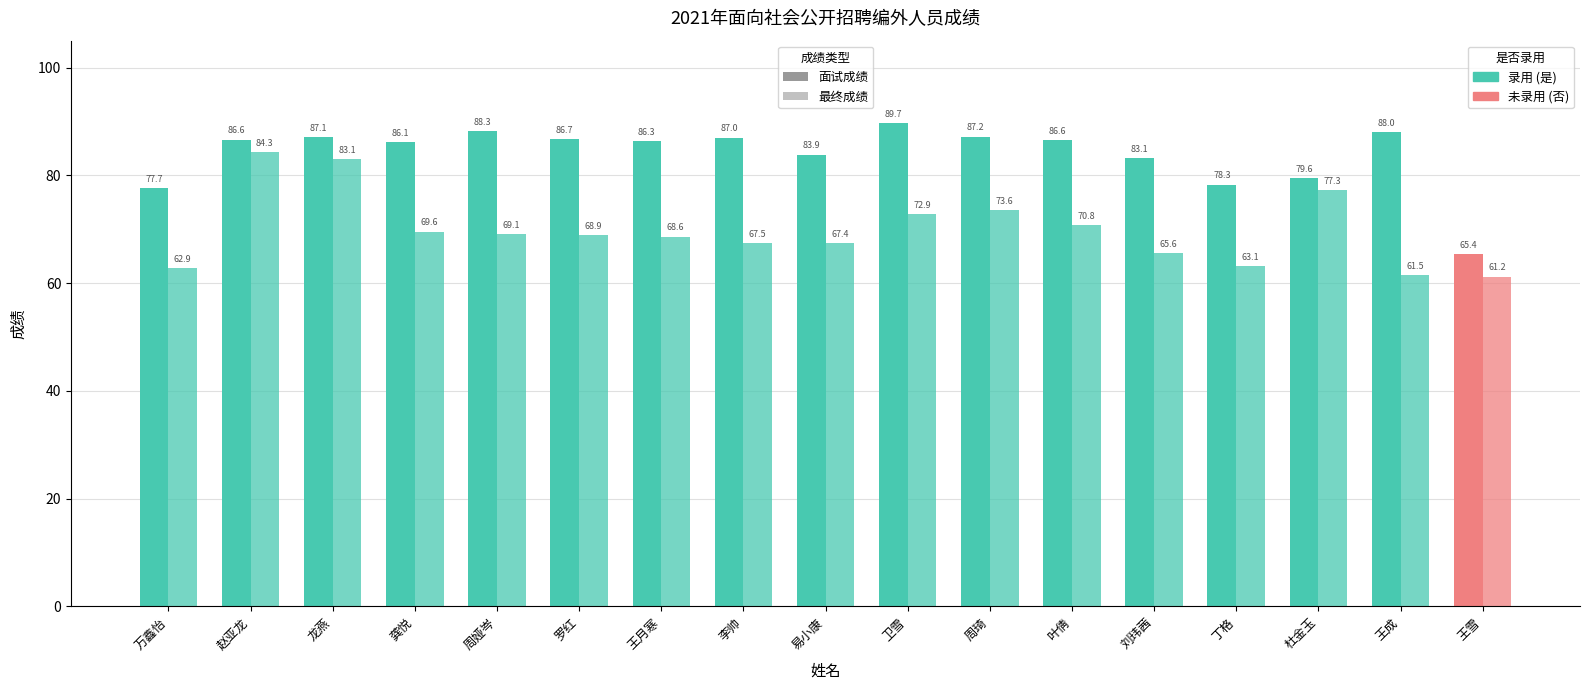

The 最终成绩 series shows 34.5 at 杜金玉. True or false?

False